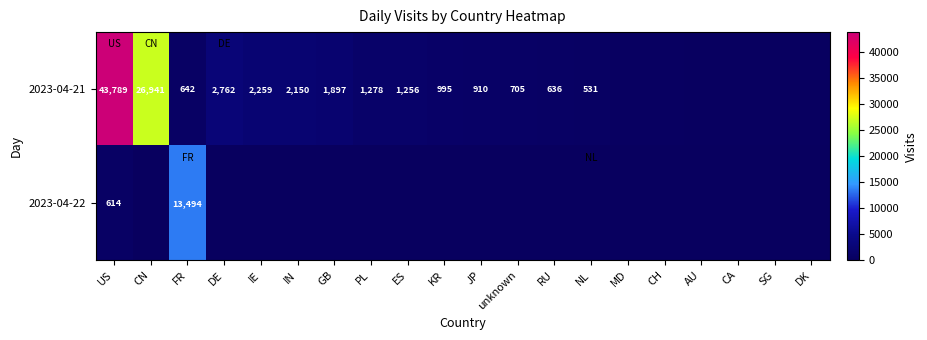

At how many categories does at least one series exceed 11128?

3